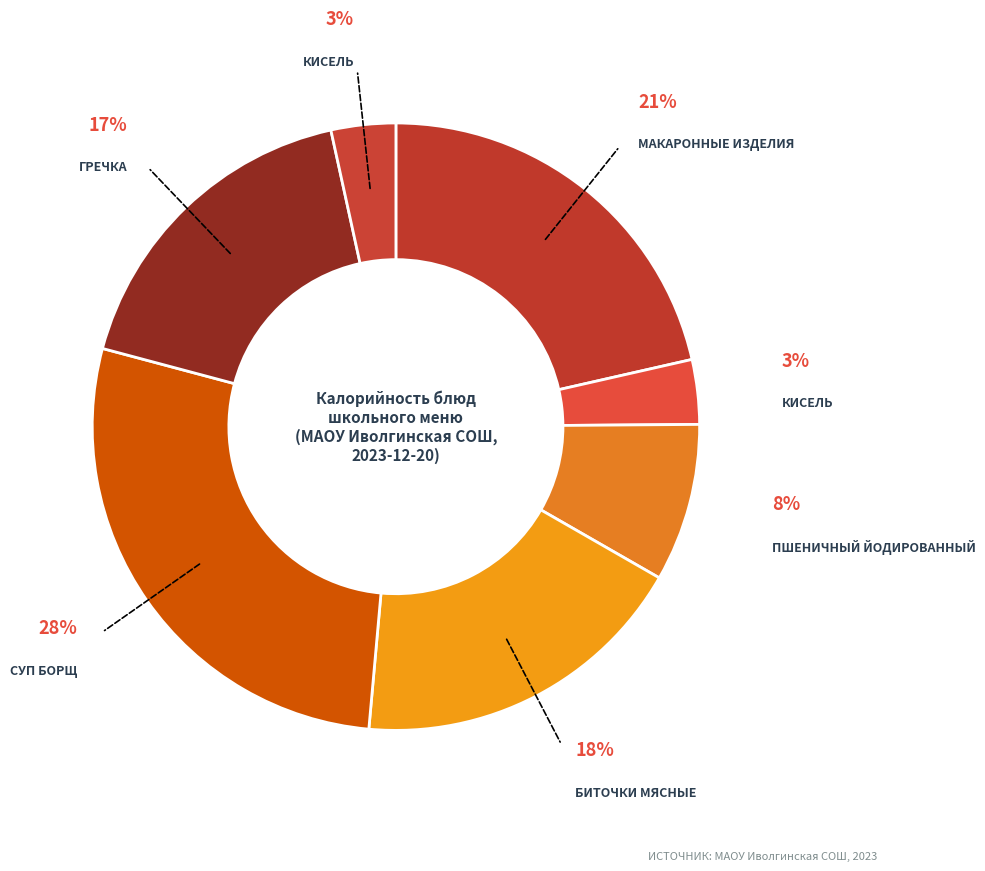

How many slices are in this pie chart?

7